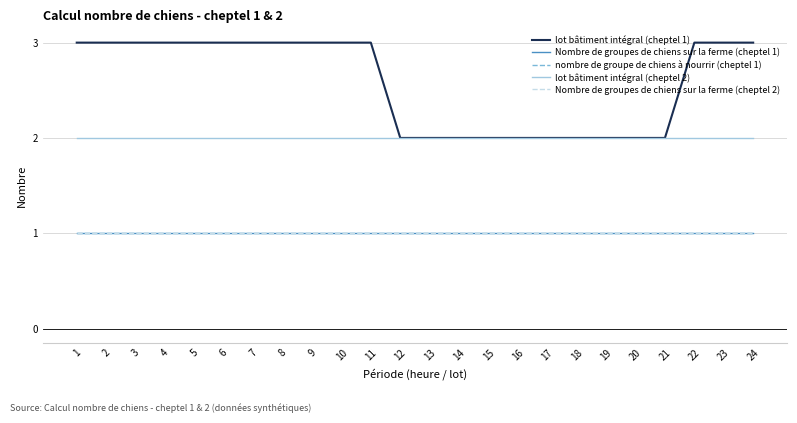

What is the sum of all Nombre de groupes de chiens sur la ferme (cheptel 1) values?

24